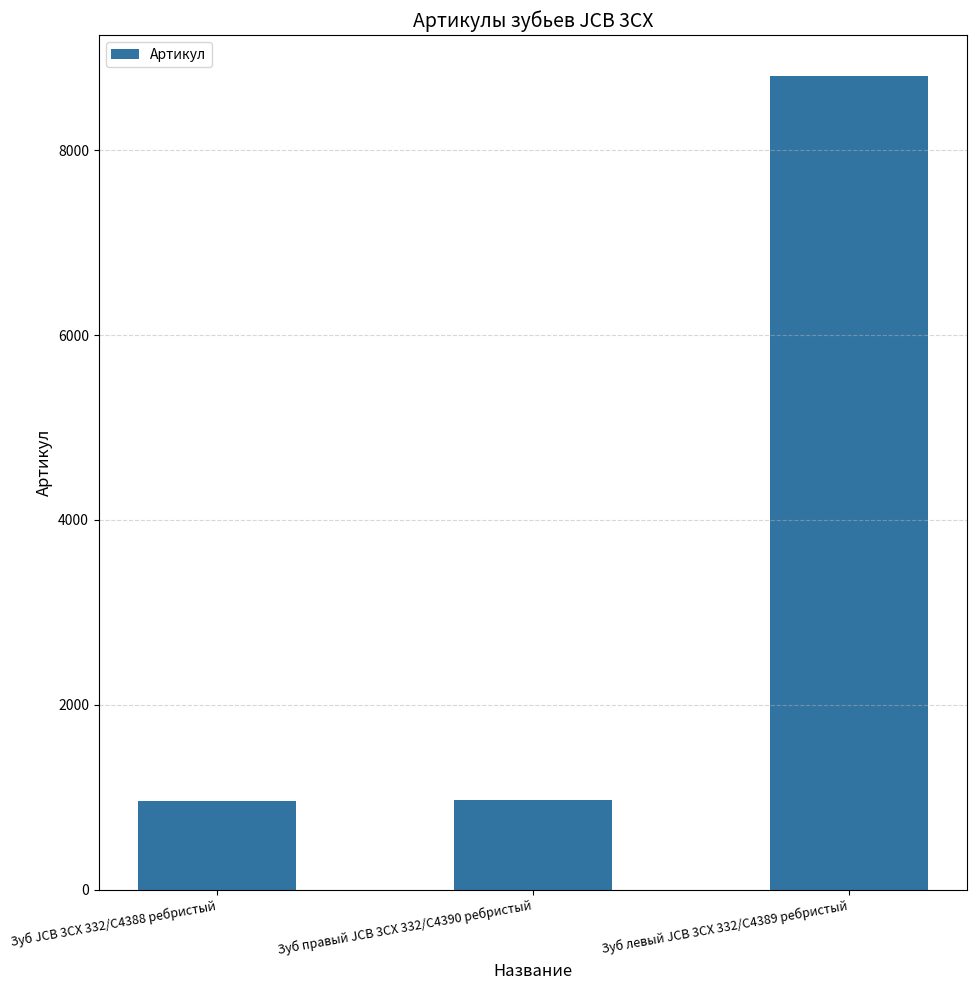

Does the chart contain stacked bars?

No